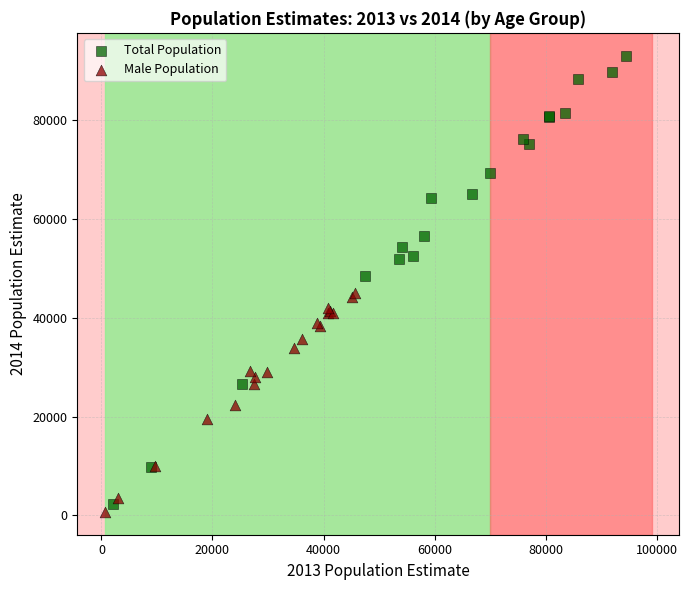

Which series reaches the minimum Y coordinate?

Male Population